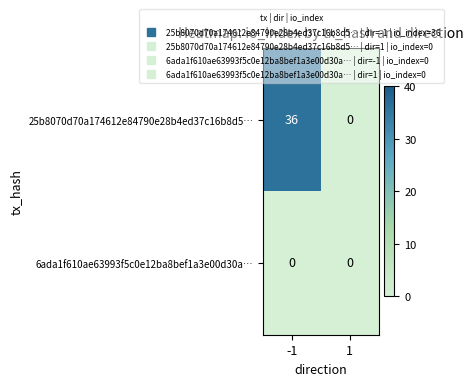

What is the difference between the maximum and minimum values in the 25b8070d70a174612e84790e28b4ed37c16b8d5… series?

36